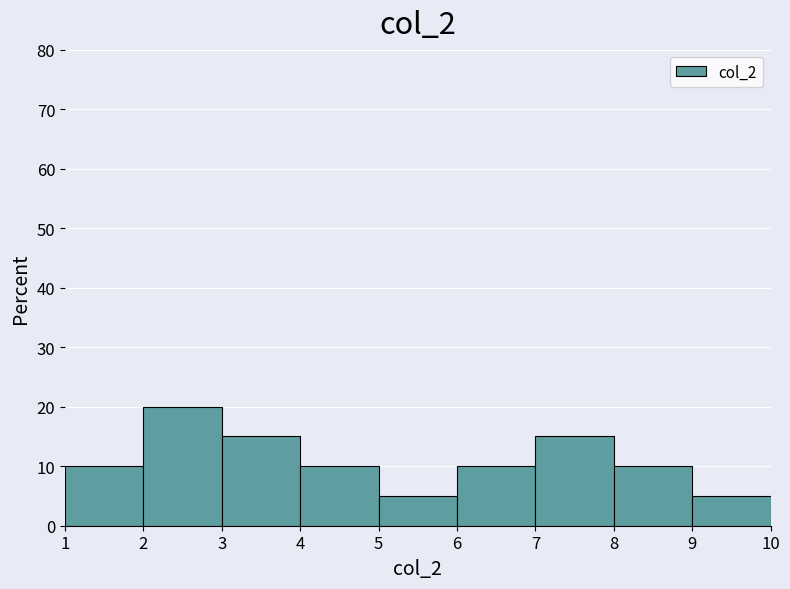

Reading left to right, transcribe this chart: for each bar, give the range it covers on the x-axis and its height. The values are not printed on the chart, so give them approximately, as read against the axis.

1 to 2: 10
2 to 3: 20
3 to 4: 15
4 to 5: 10
5 to 6: 5
6 to 7: 10
7 to 8: 15
8 to 9: 10
9 to 10: 5